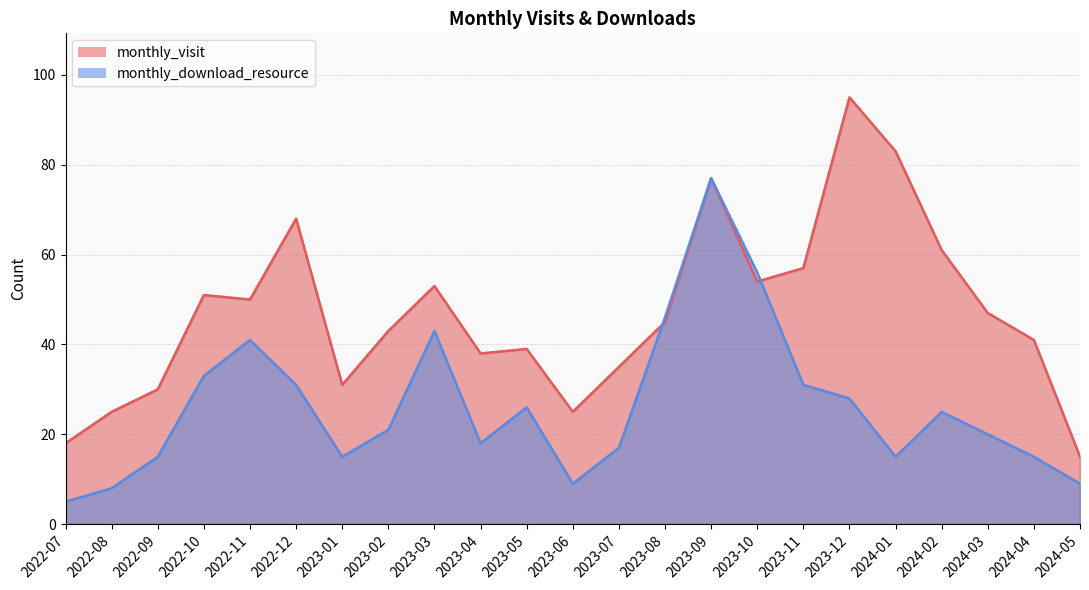

Which has a higher value, 2022-09 or 2023-01?

2023-01